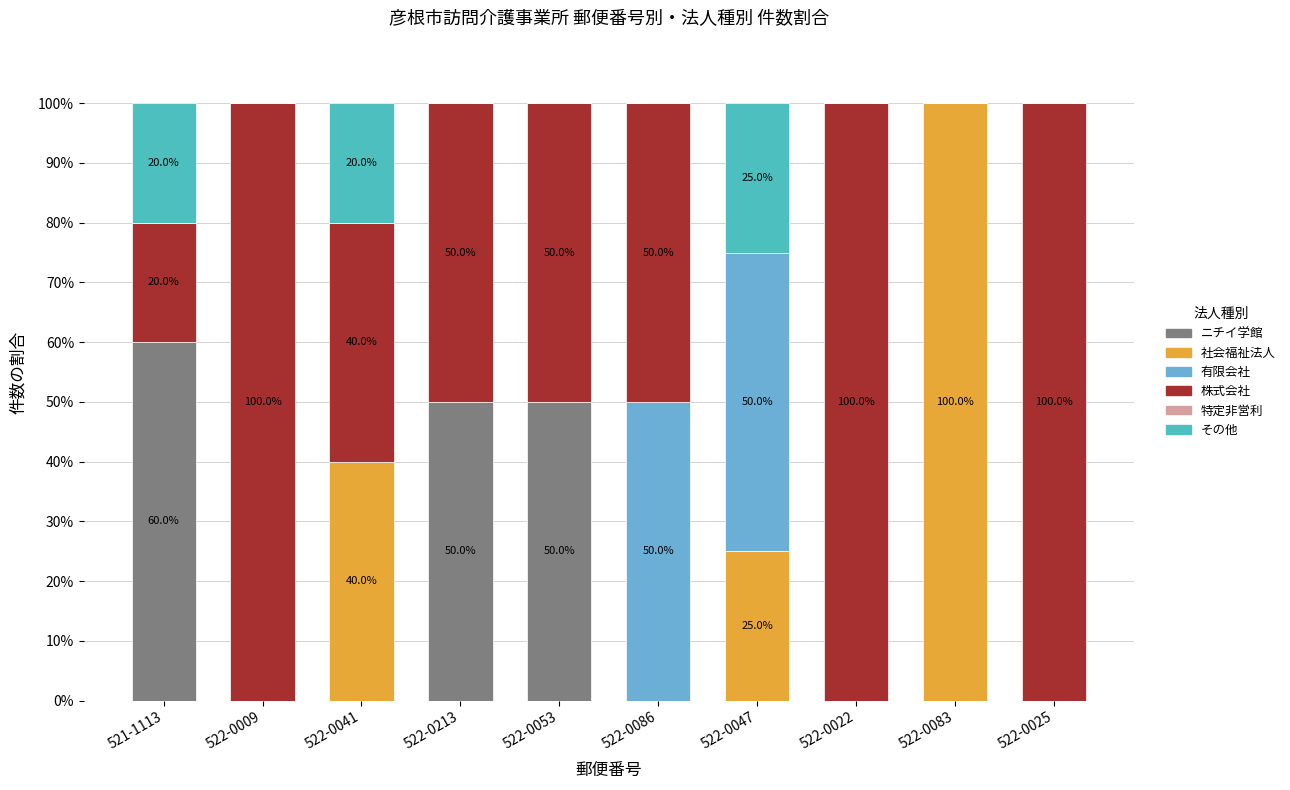

Which category has the highest value in the ニチイ学館 series?

521-1113